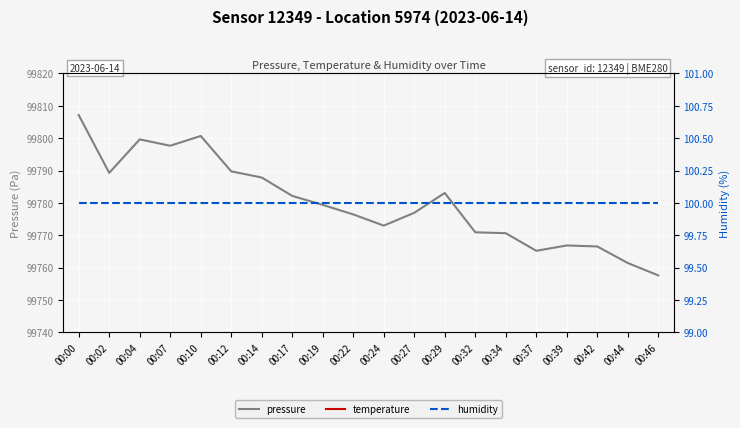

How many values in the pressure series exceed 99779?

10